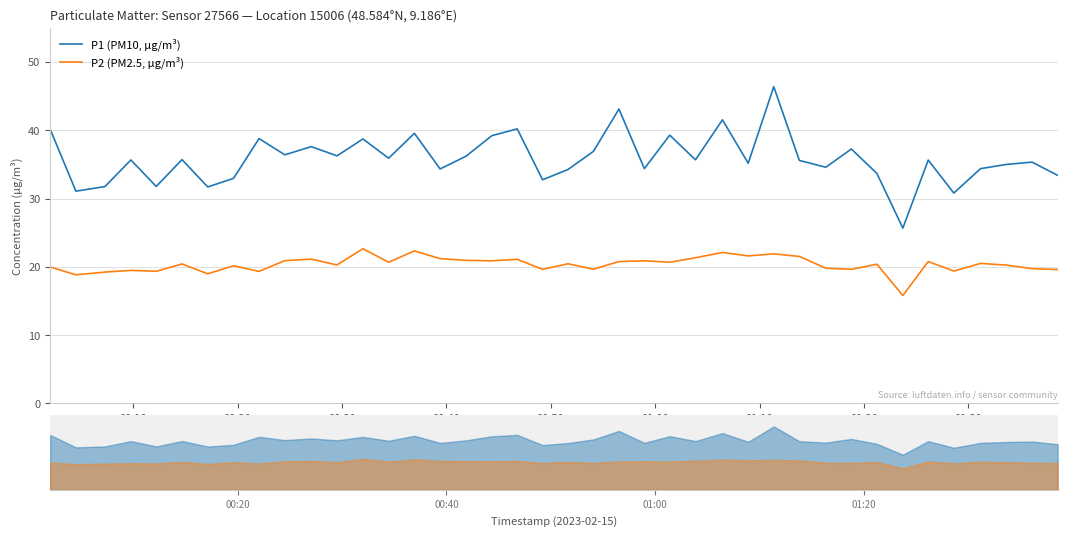

Is the value of P1 (PM10, µg/m³) at 36 greater than the value of P2 (PM2.5, µg/m³) at 16?

Yes